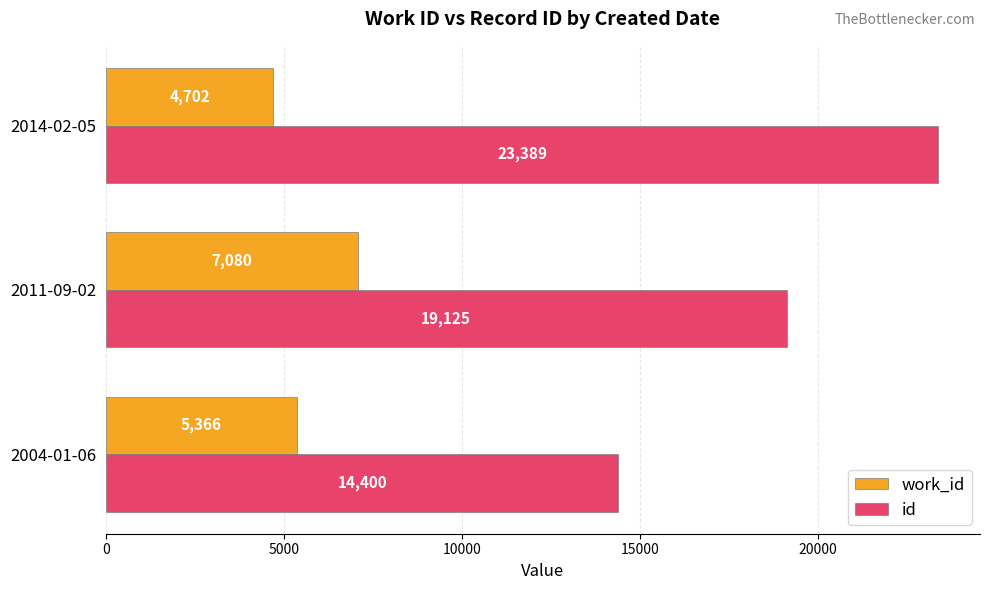

Rank the series by their average value, from lowest to highest.

work_id, id